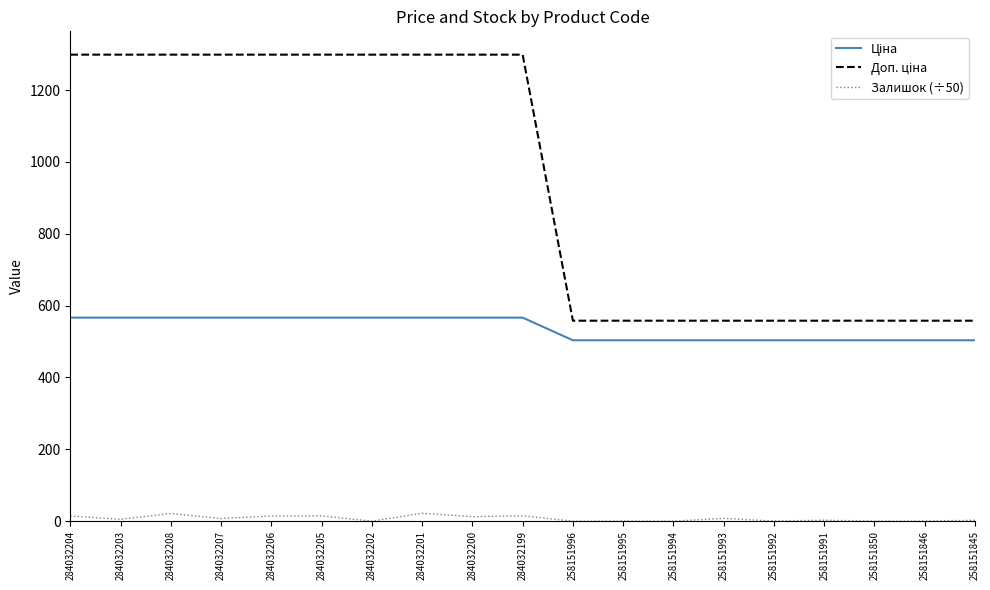

How many distinct data groups are displayed?

3